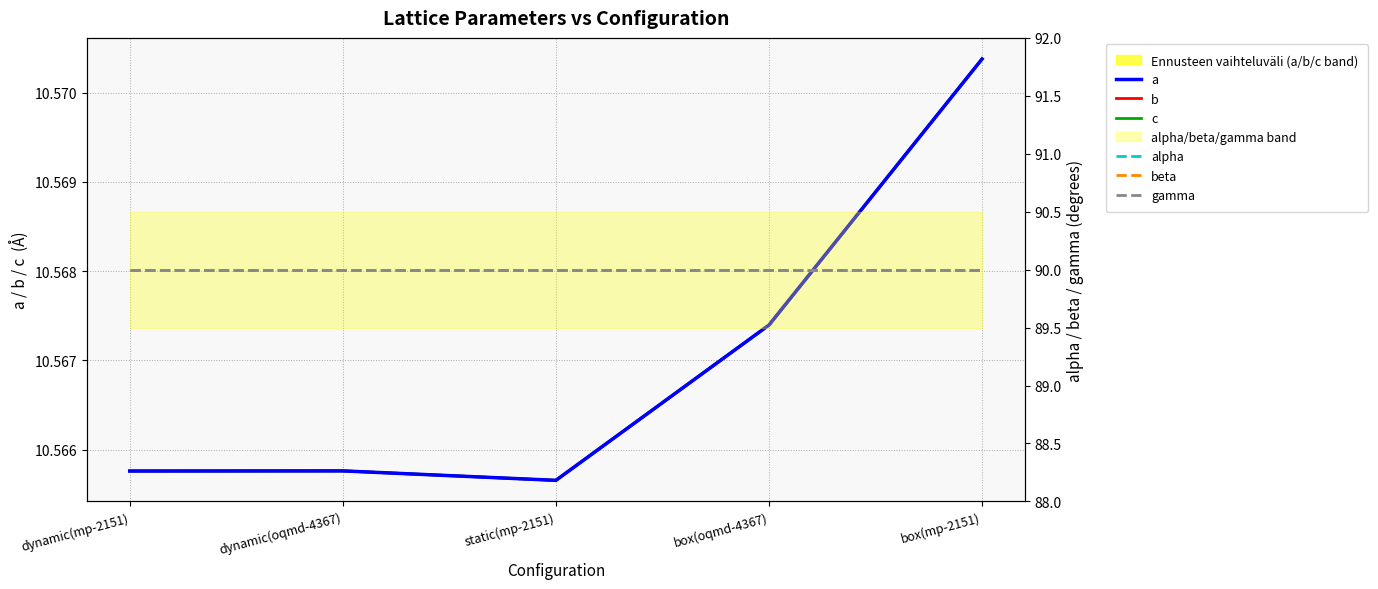

Reading right to left, transcribe all the data shown in this chart.

a: box(mp-2151)=10.6	box(oqmd-4367)=10.6	static(mp-2151)=10.6	dynamic(oqmd-4367)=10.6	dynamic(mp-2151)=10.6
b: box(mp-2151)=10.6	box(oqmd-4367)=10.6	static(mp-2151)=10.6	dynamic(oqmd-4367)=10.6	dynamic(mp-2151)=10.6
c: box(mp-2151)=10.6	box(oqmd-4367)=10.6	static(mp-2151)=10.6	dynamic(oqmd-4367)=10.6	dynamic(mp-2151)=10.6
alpha: box(mp-2151)=90.0	box(oqmd-4367)=90.0	static(mp-2151)=90.0	dynamic(oqmd-4367)=90.0	dynamic(mp-2151)=90.0
beta: box(mp-2151)=90.0	box(oqmd-4367)=90.0	static(mp-2151)=90.0	dynamic(oqmd-4367)=90.0	dynamic(mp-2151)=90.0
gamma: box(mp-2151)=90.0	box(oqmd-4367)=90.0	static(mp-2151)=90.0	dynamic(oqmd-4367)=90.0	dynamic(mp-2151)=90.0